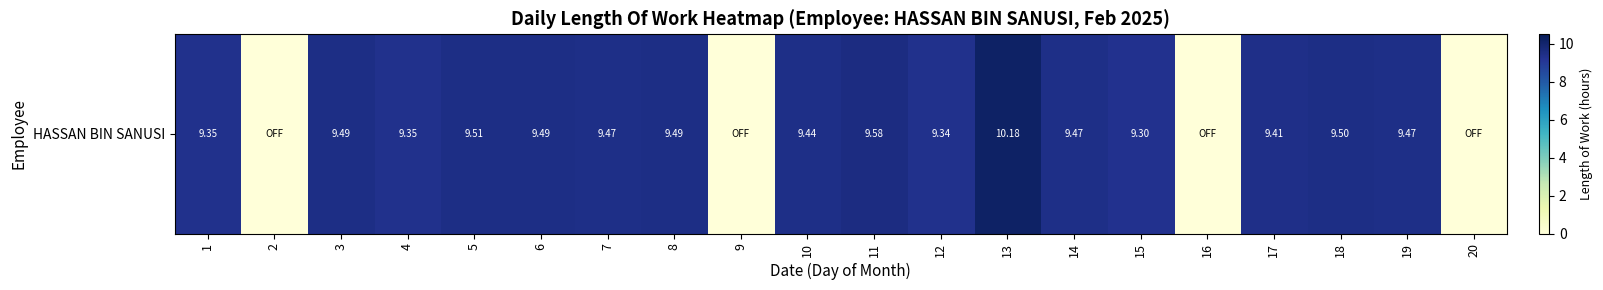

Which has a higher value, 17 or 10?

10